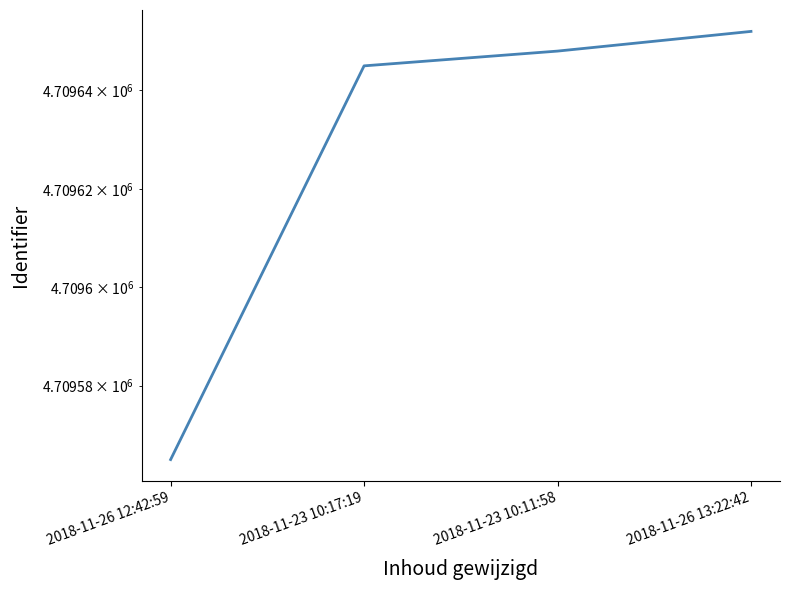

Reading right to left, extract all data points from this chart.

2018-11-26 13:22:42=4709652	2018-11-23 10:11:58=4709648	2018-11-23 10:17:19=4709645	2018-11-26 12:42:59=4709565